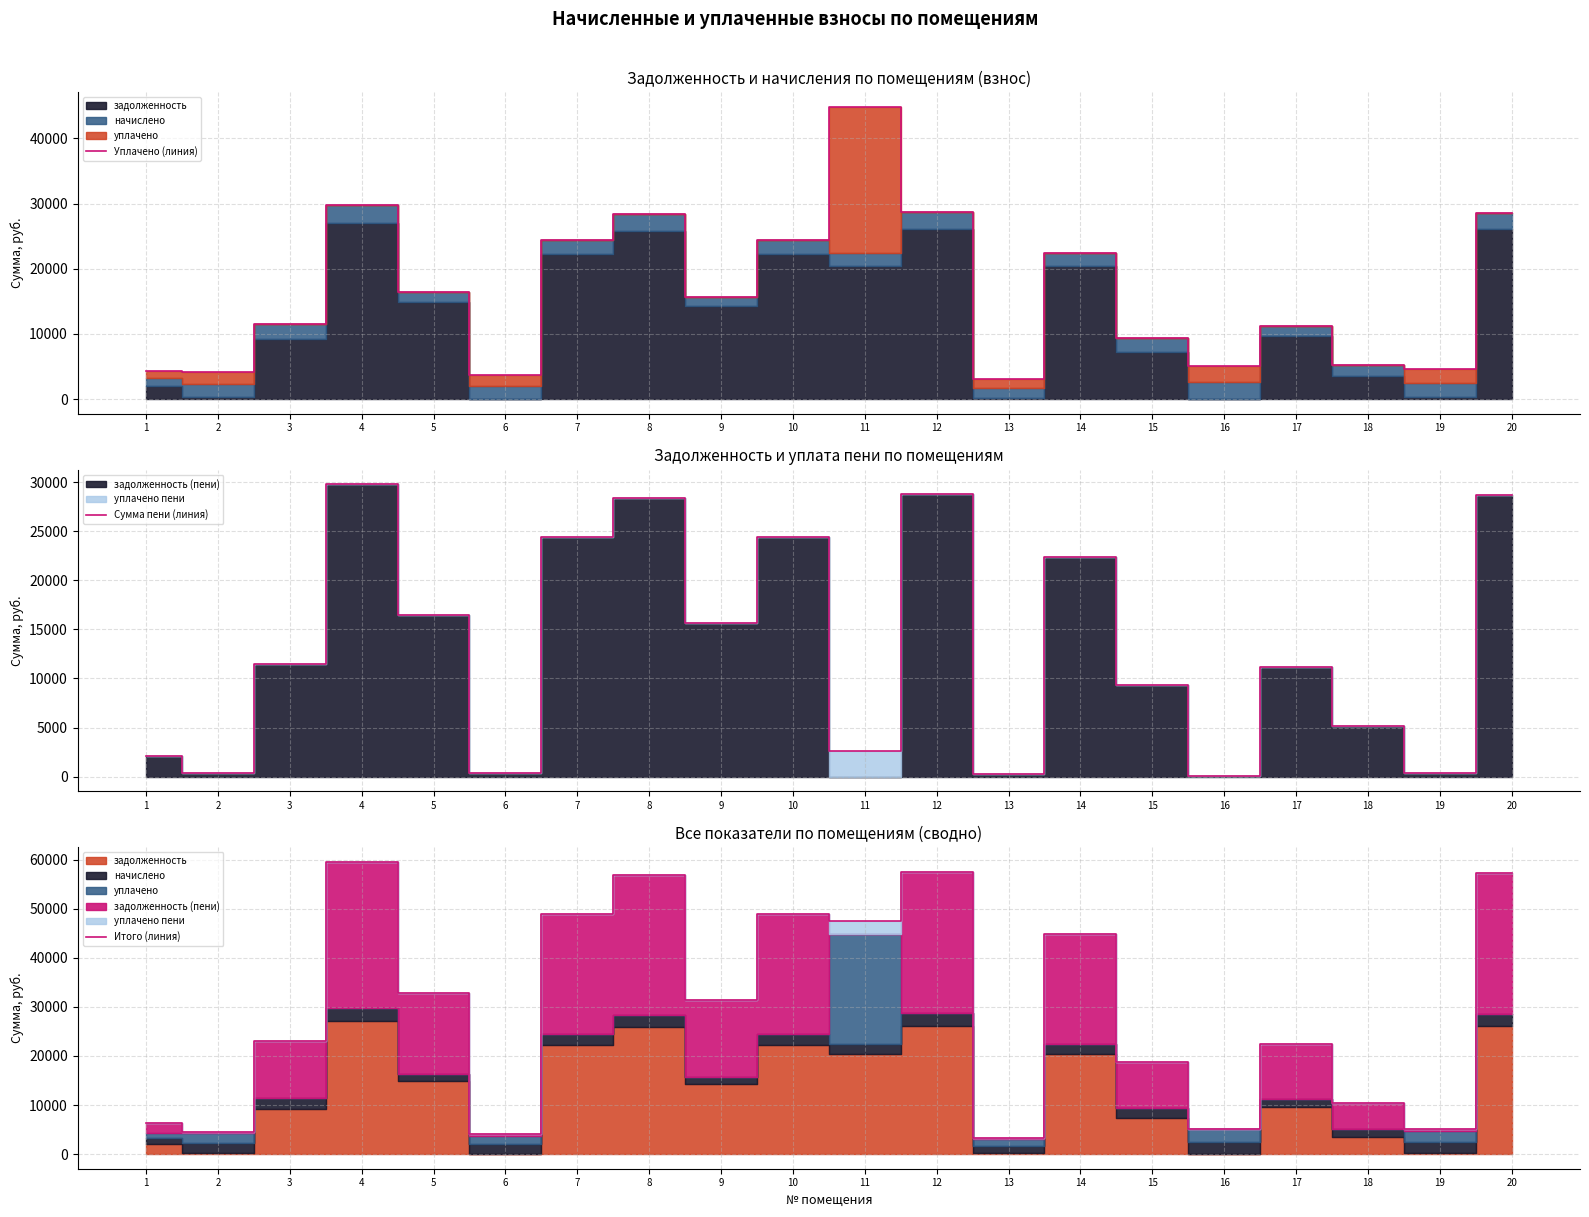

At how many categories does at least one series exceed 54596?

4